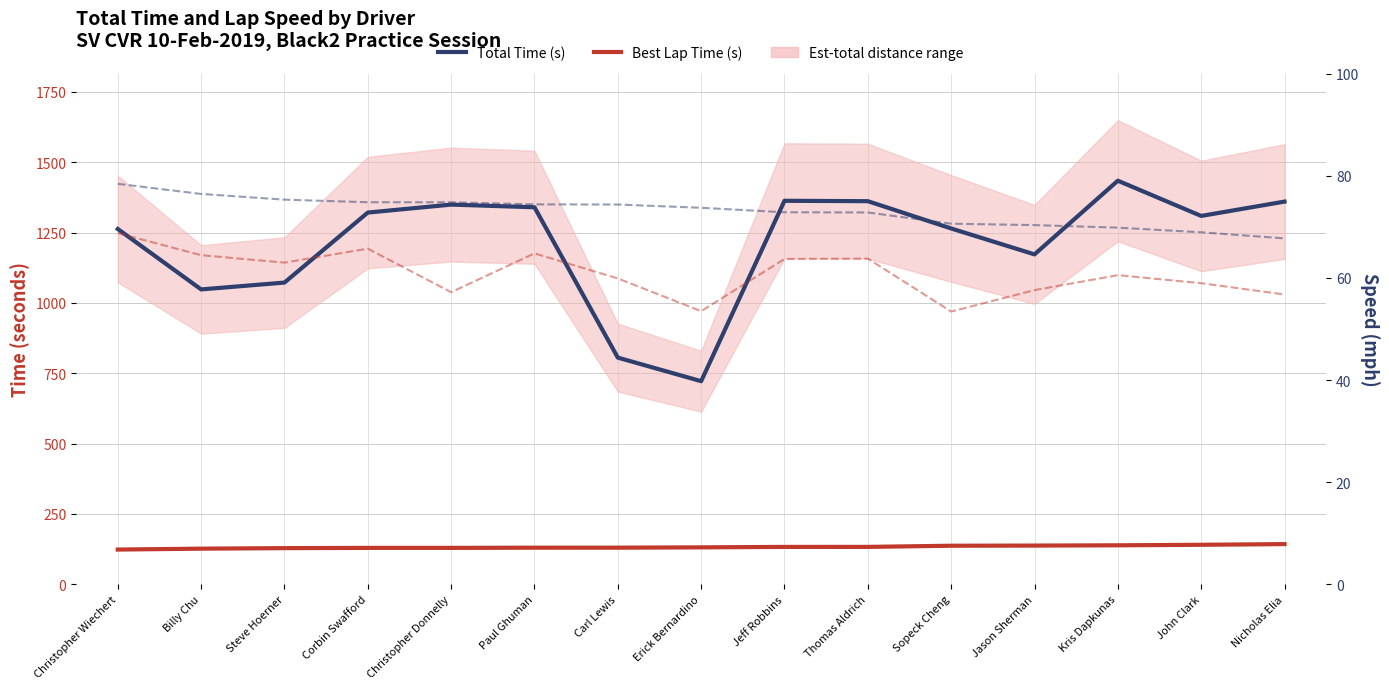

At Christopher Wiechert, list the series in order from largest to smallest.

Total Time (s), Best Lap Time (s)